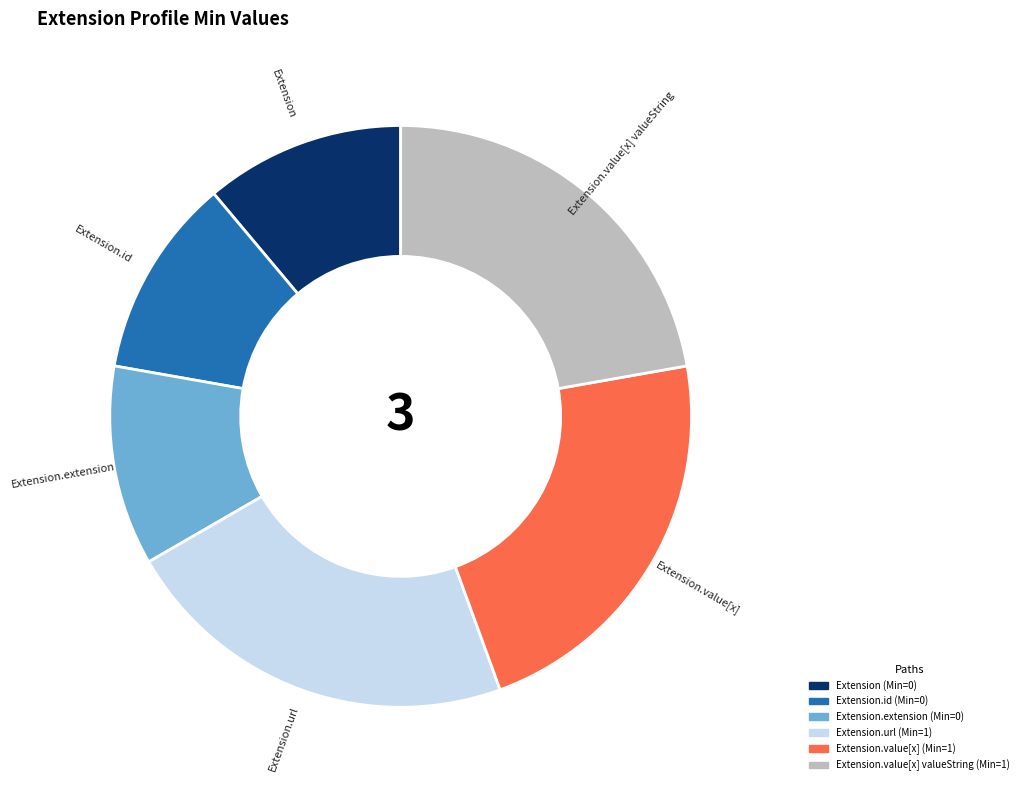

What is the ratio of the value at Extension.id to the value at Extension.value[x] valueString?

0.5